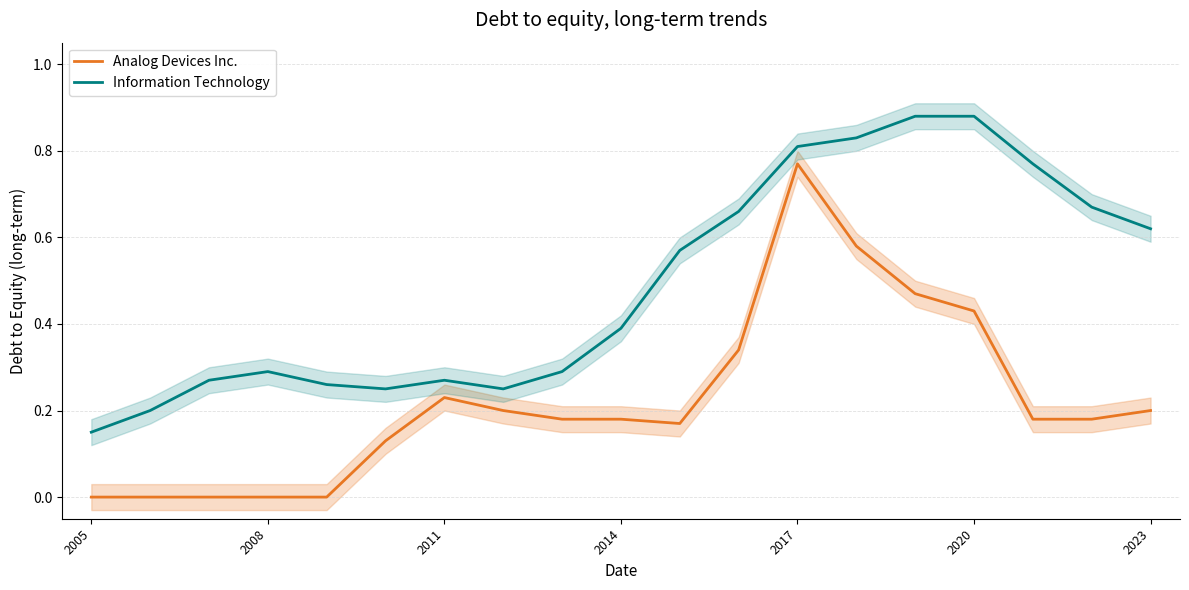

True or false: Analog Devices Inc. and Information Technology cross at least once.

False